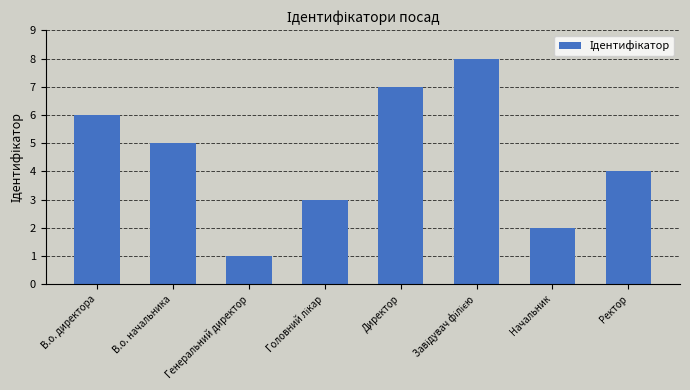

Is it true that the value at Директор is 7?

True